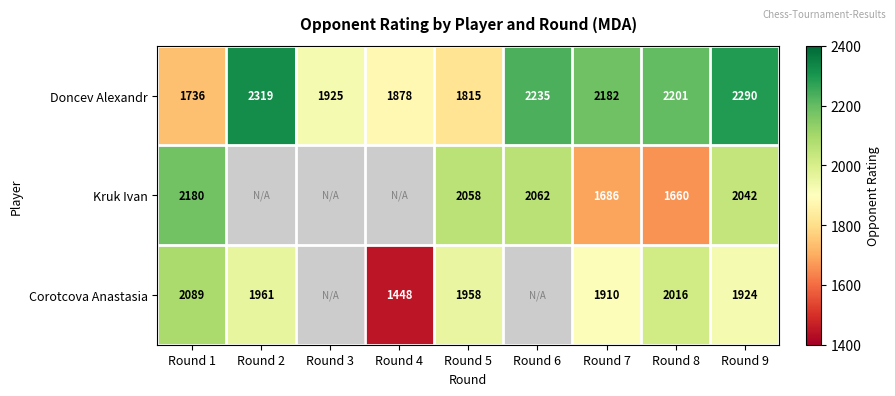

Which has a higher value, Round 2 or Round 6?

Round 2